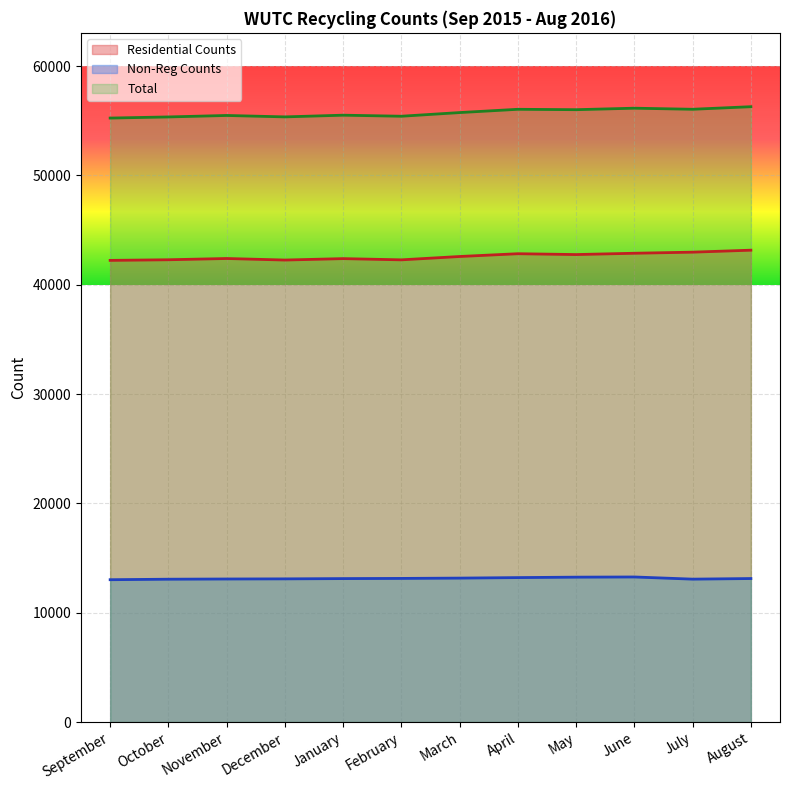

Which category has the highest value in the Non-Reg Counts series?

June